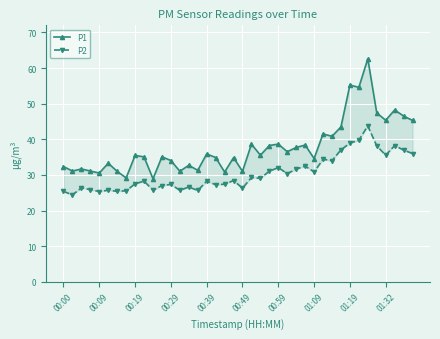

What is the difference between the maximum and minimum values in the P2 series?

19.4